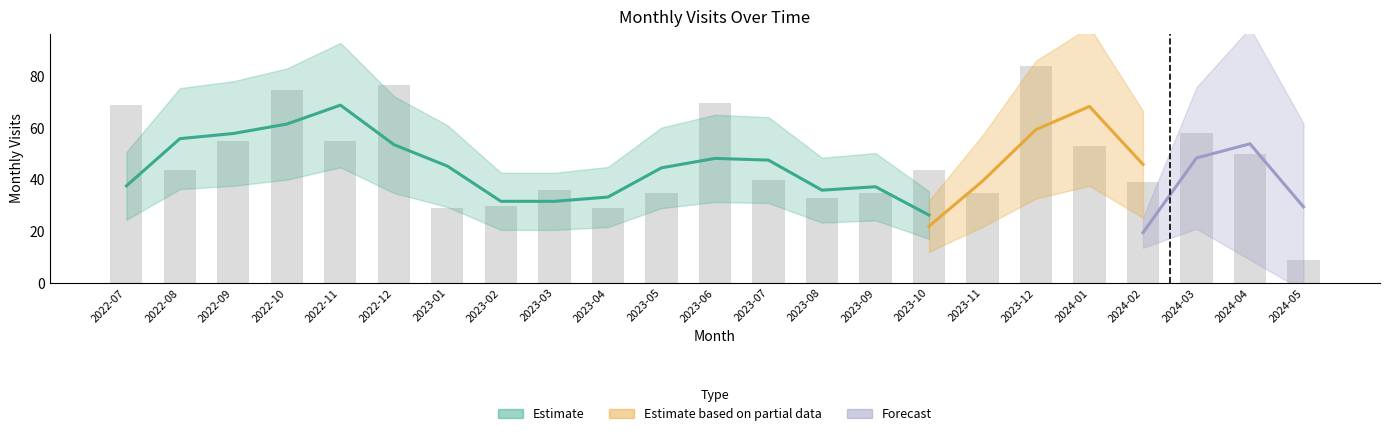

List the labels in order of value, largest first.

2023-12, 2022-12, 2022-10, 2023-06, 2022-07, 2024-03, 2022-09, 2022-11, 2024-01, 2024-04, 2022-08, 2023-10, 2023-07, 2024-02, 2023-03, 2023-05, 2023-09, 2023-11, 2023-08, 2023-02, 2023-01, 2023-04, 2024-05